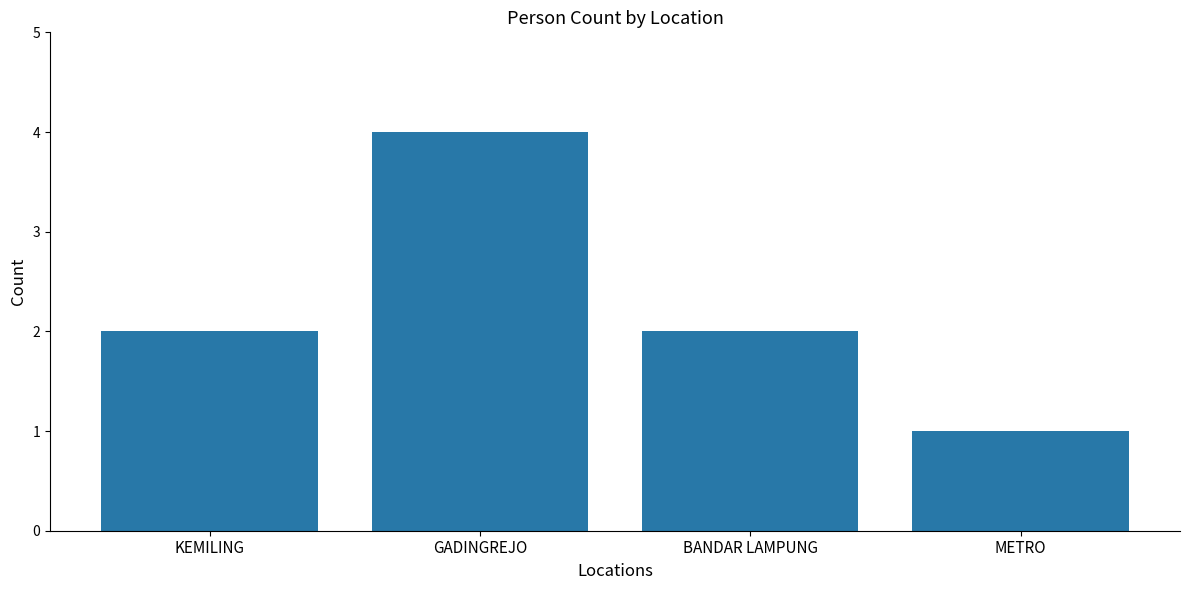

What is the value of the 3rd bar from the left?

2